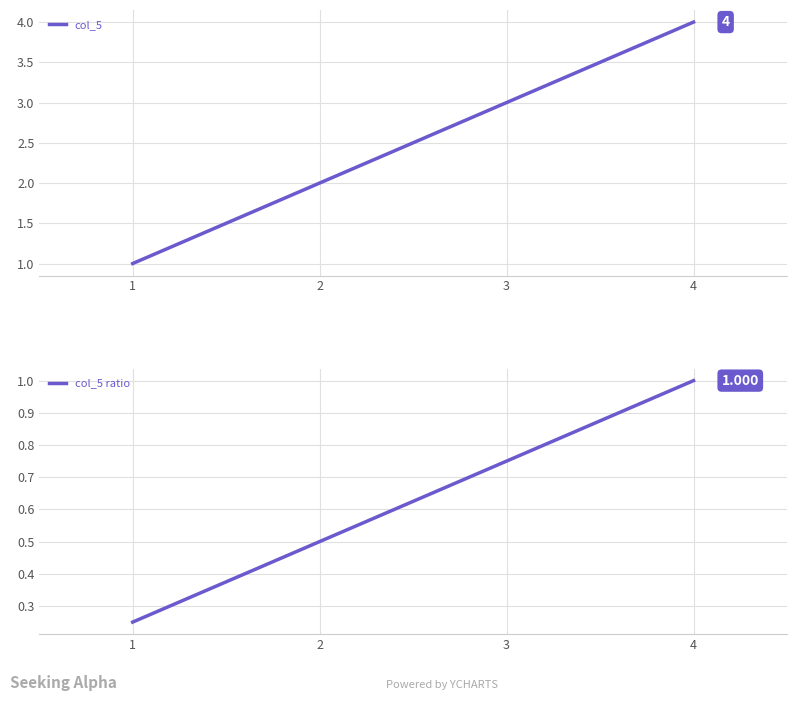

What is the difference between the col_5 ratio values at 3 and 1?

0.5